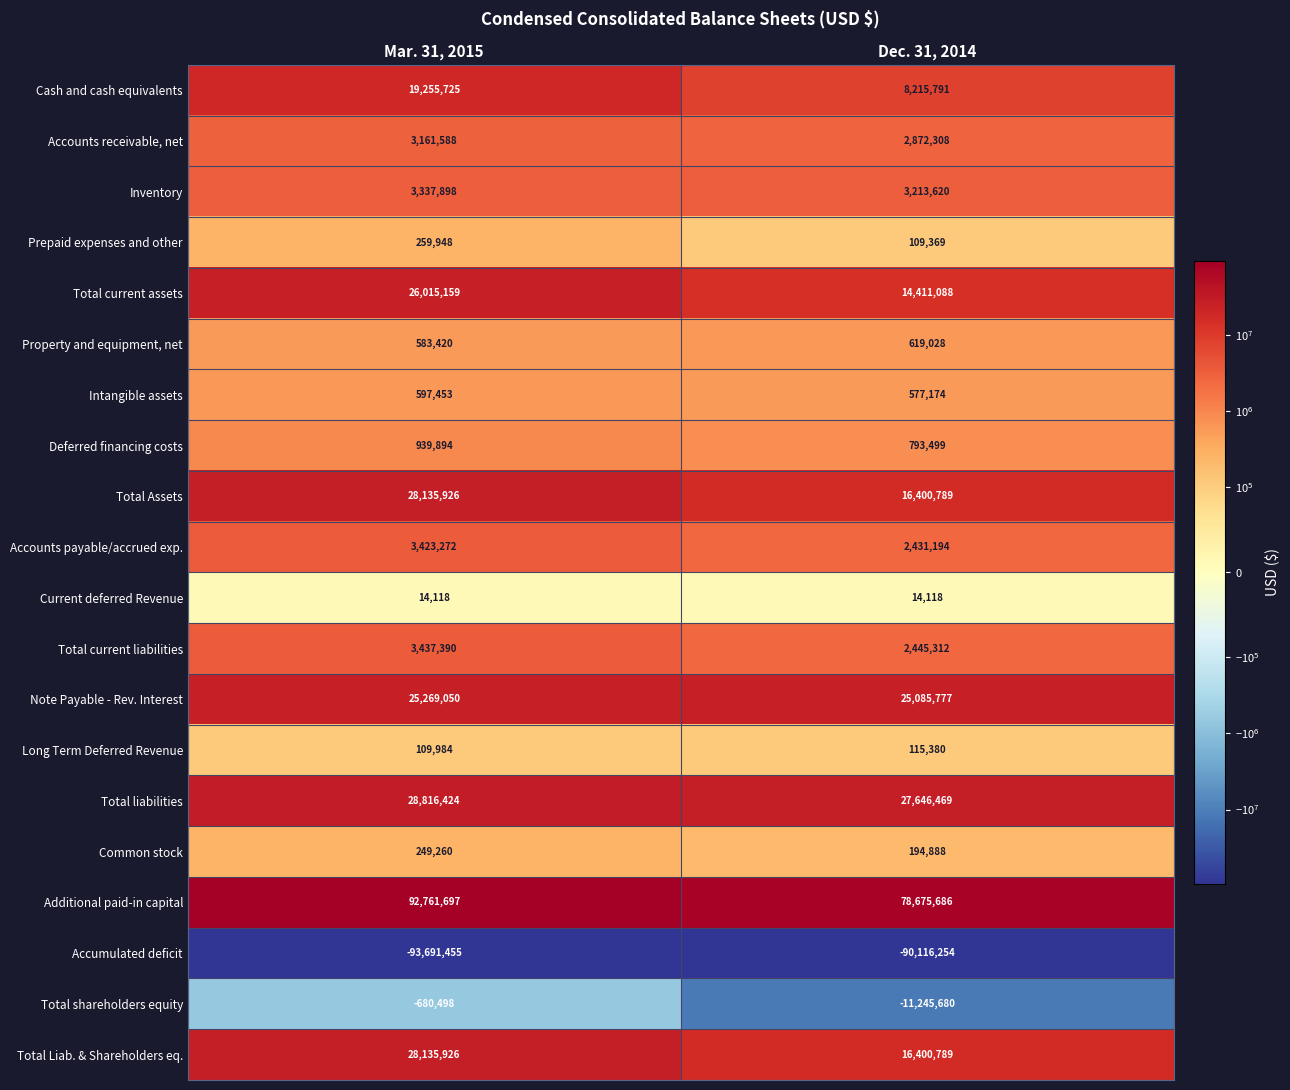

Rank the categories by Accounts receivable, net value from highest to lowest.

Mar. 31, 2015, Dec. 31, 2014